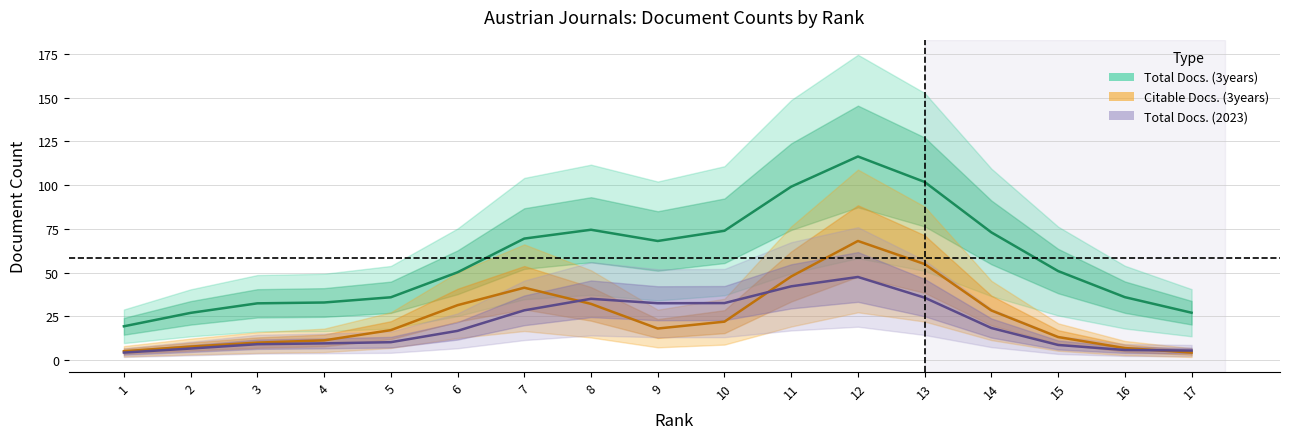

What is the sum of all Citable Docs. (3years) values?

418.0